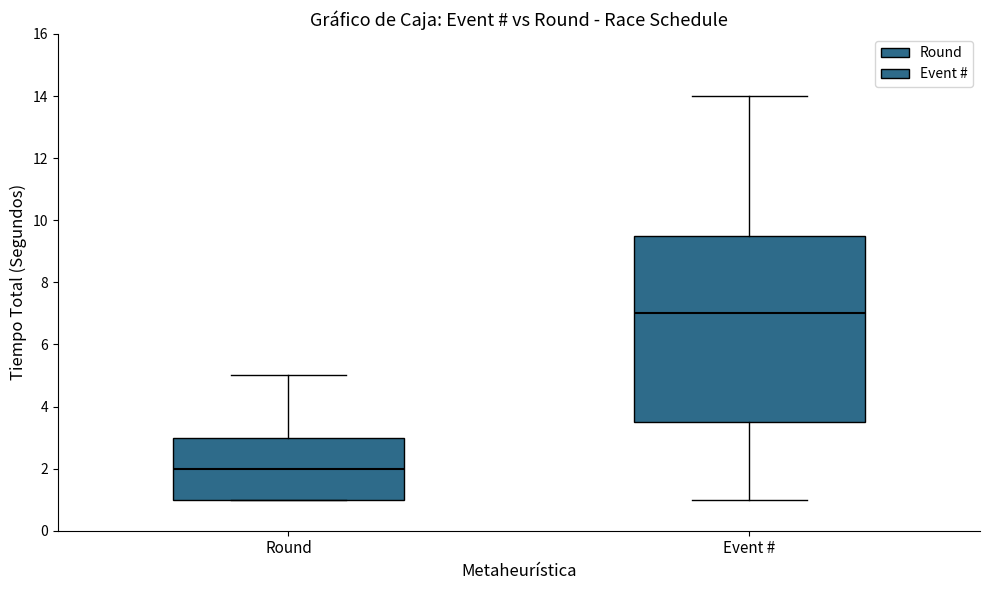

Reading left to right, read every box against the y-axis: the position of its median line, the range the box covers, and the ends of its whiskers. The values are not printed on the chart, so give them approximately, as read against the axis.

Round: median 2.0, box 1.0 to 3.0, whiskers 1.0 to 5.0
Event #: median 7.0, box 3.6 to 9.6, whiskers 1.0 to 14.0